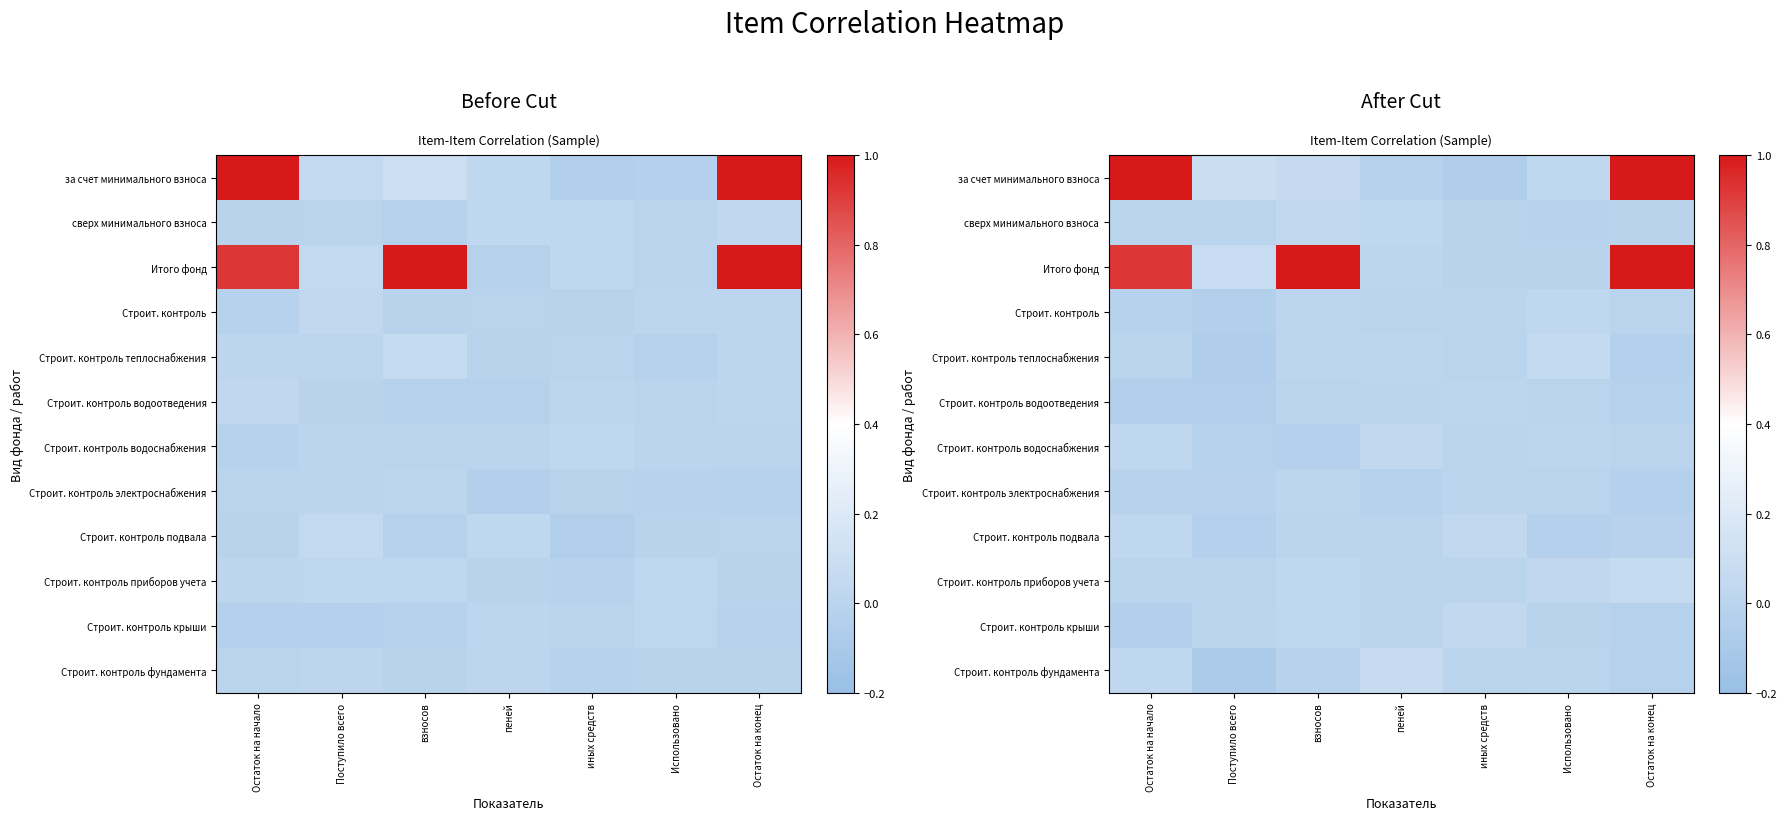

Is the value of Строит. контроль электроснабжения at Поступило всего greater than the value of Строит. контроль at Поступило всего?

Yes